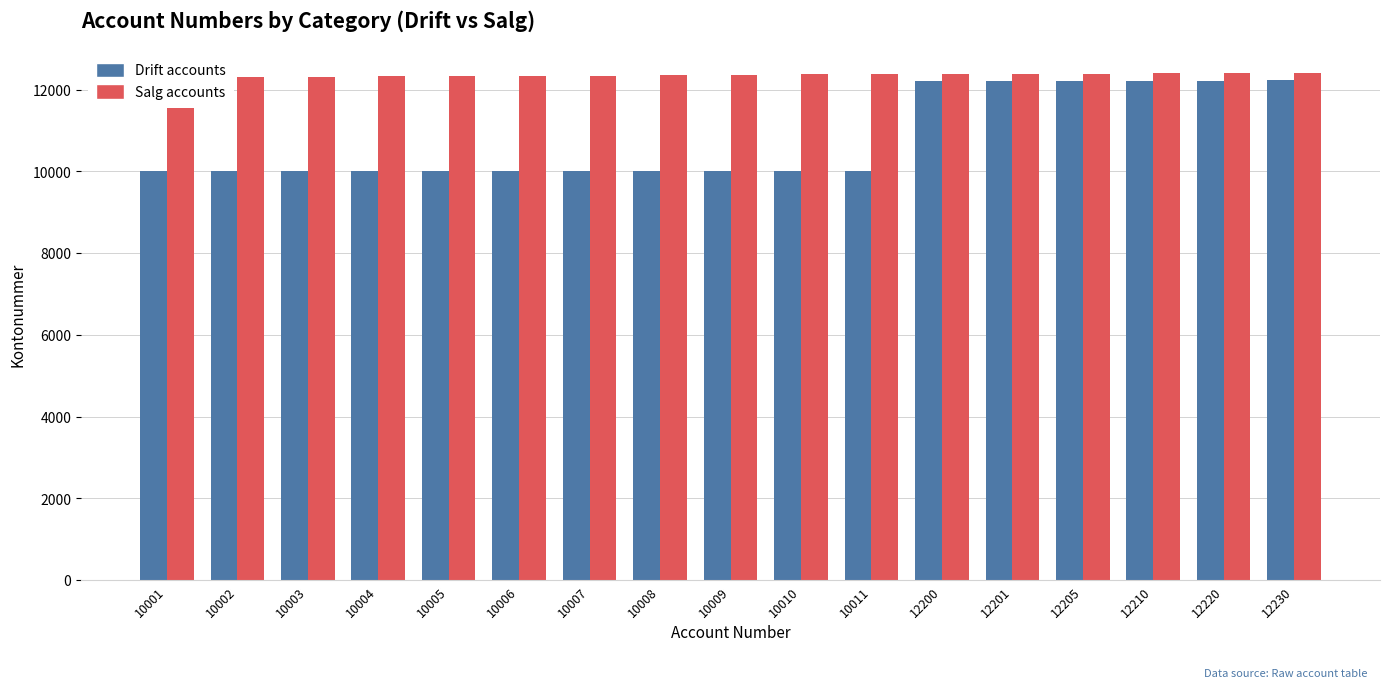

Rank the series at 12201 from highest to lowest value.

Salg accounts, Drift accounts